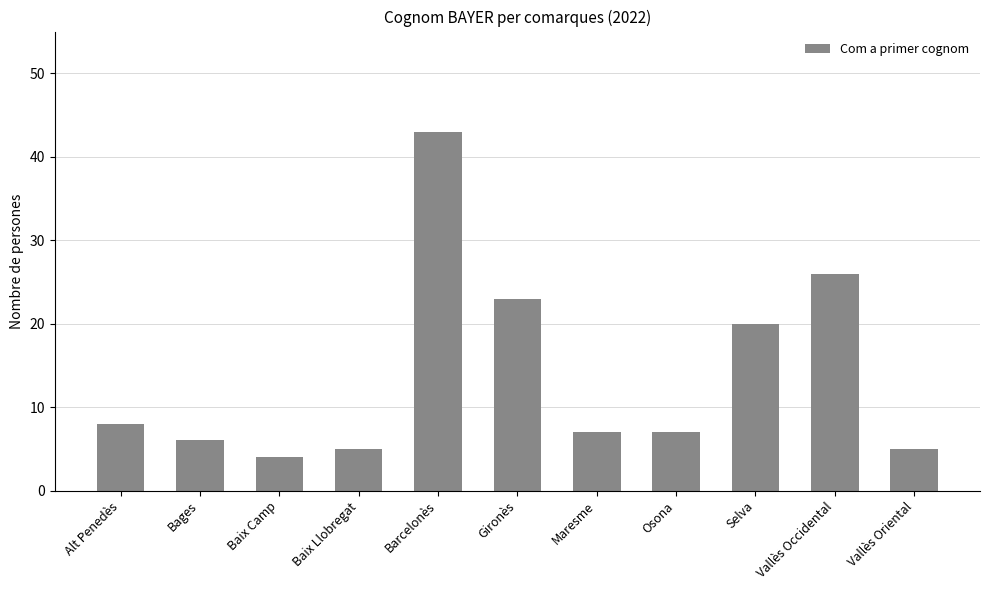

What is the change in value from Gironès to Vallès Oriental?

-18